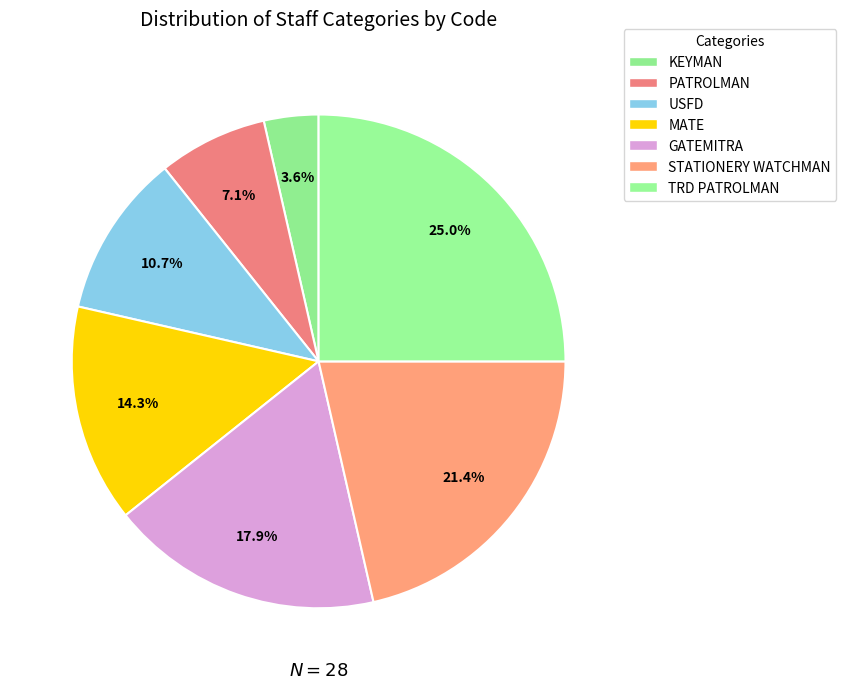

To the nearest percent, what is the average slice percentage?

14%